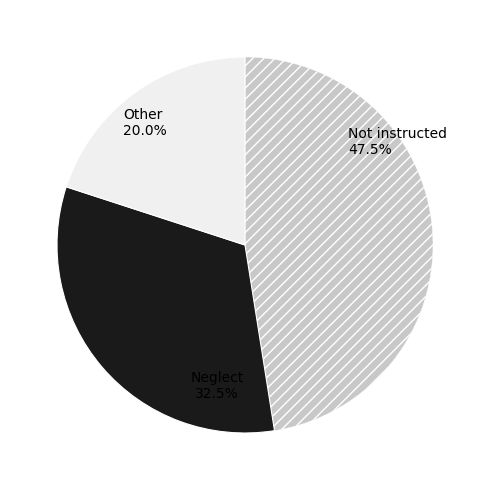

Approximately how many times larger is the value at Neglect compared to Not instructed?

0.7